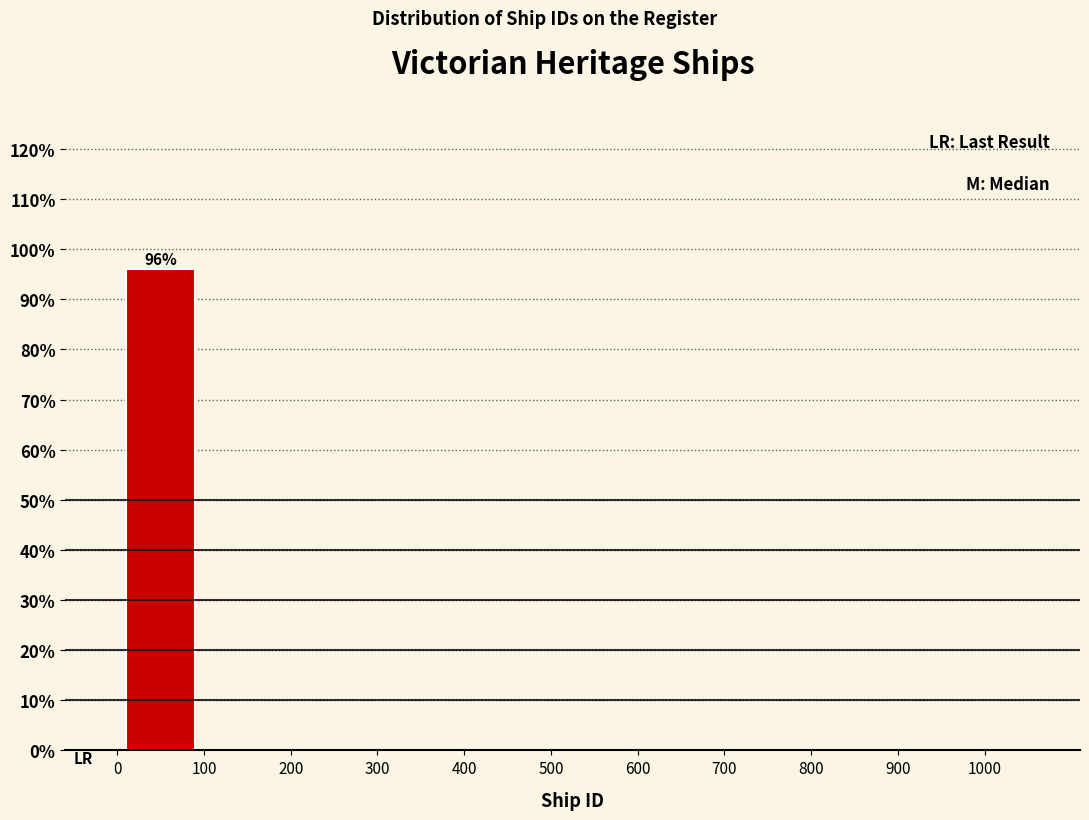

Which range on the x-axis has the tallest bar?

0 to 100